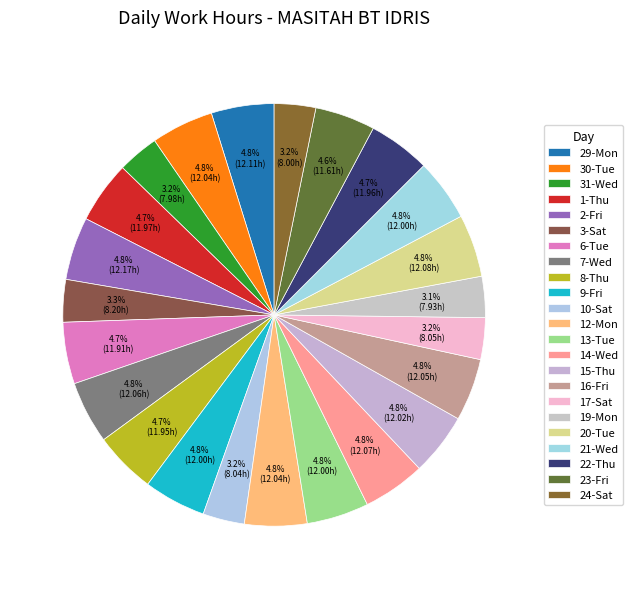

The 23-Fri slice represents 1% of the pie. True or false?

False